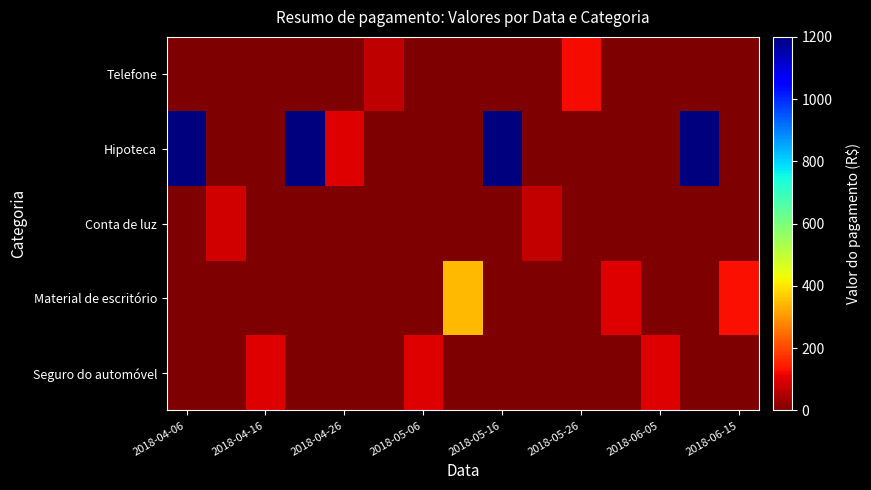

Reading left to right, transcribe all the data shown in this chart.

Seguro do automóvel: 0	0	100	0	0	0	100	0	0	0	0	0	100	0	0
Material de escritório: 0	0	0	0	0	0	0	345	0	0	0	99	0	0	128
Conta de luz: 0	85	0	0	0	0	0	0	0	74	0	0	0	0	0
Hipoteca: 1200	0	0	1200	99	0	0	0	1200	0	0	0	0	1200	0
Telefone: 0	0	0	0	0	68	0	0	0	0	123	0	0	0	0